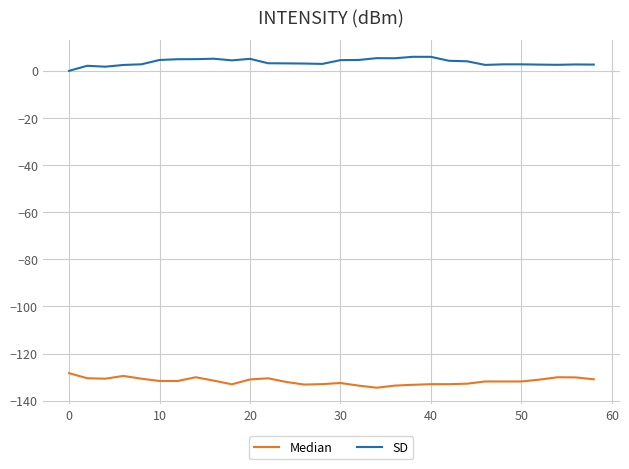

What are all the series names shown in the legend?

Median, SD